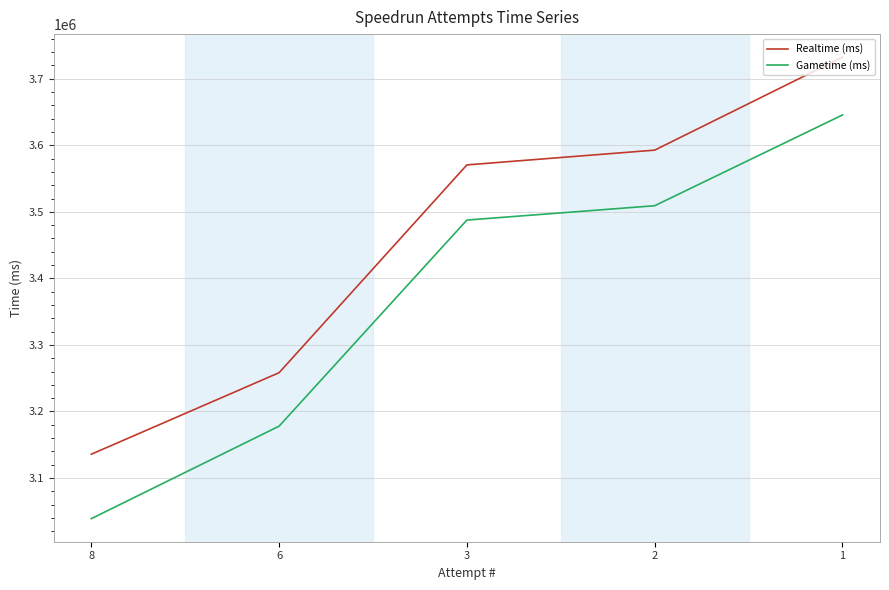

What is the lowest value of the Gametime (ms) series?

3038937